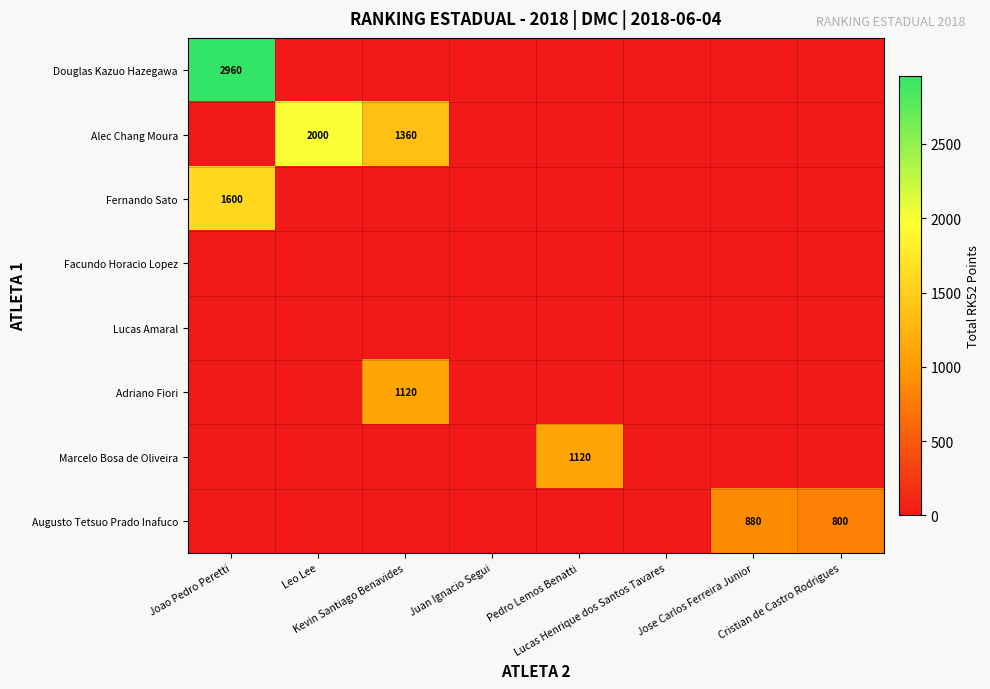

What is the spread (max minus min) of values at Kevin Santiago Benavides?

1360